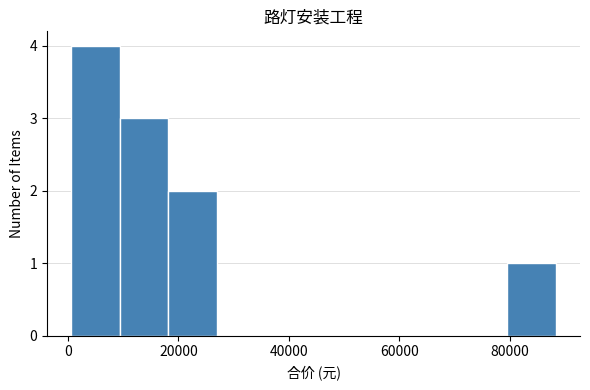

Which range on the x-axis has the tallest bar?

0 to 10000